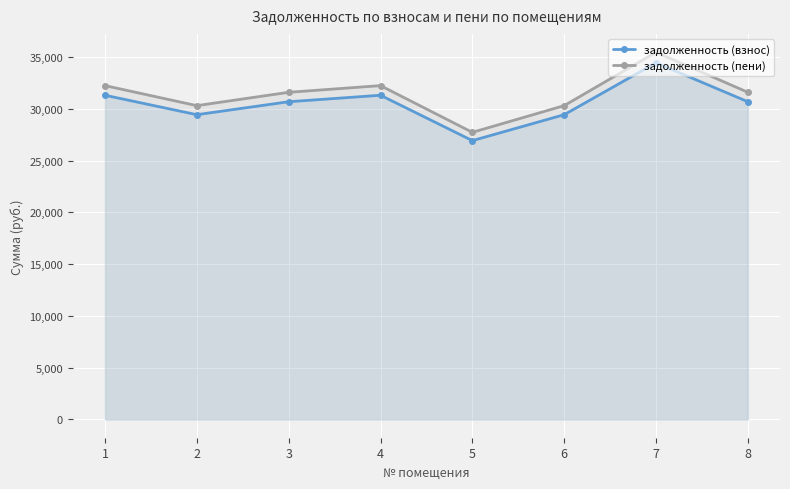

How many data points in задолженность (взнос) are less than 30681?

3